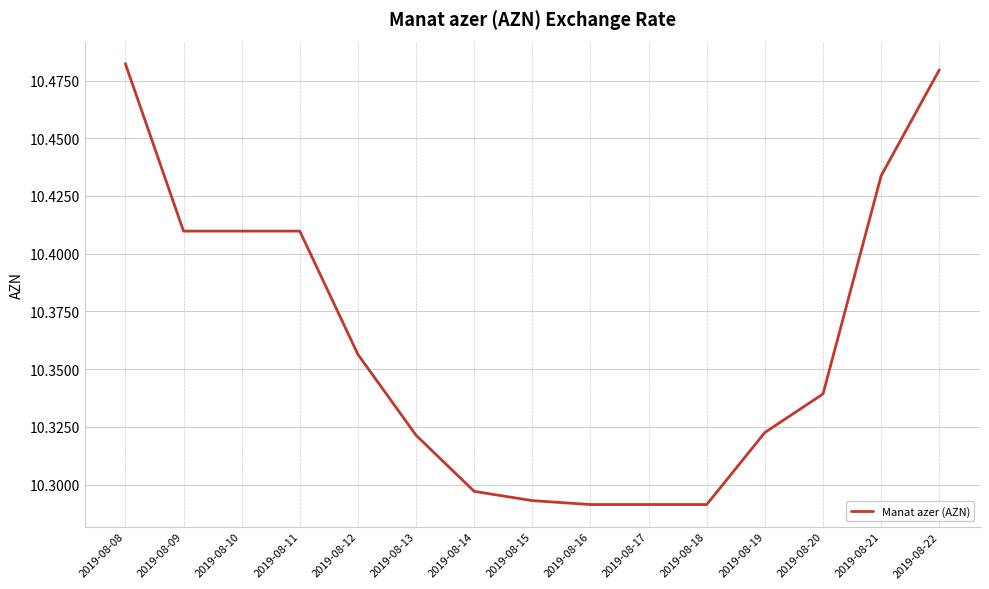

Between 2019-08-22 and 2019-08-21, which is larger?

2019-08-22